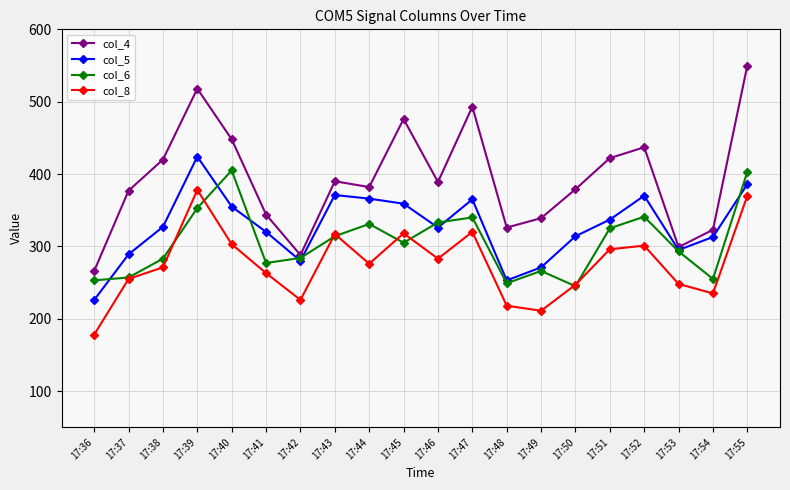

At which category does col_8 reach its first local peak?

17:39